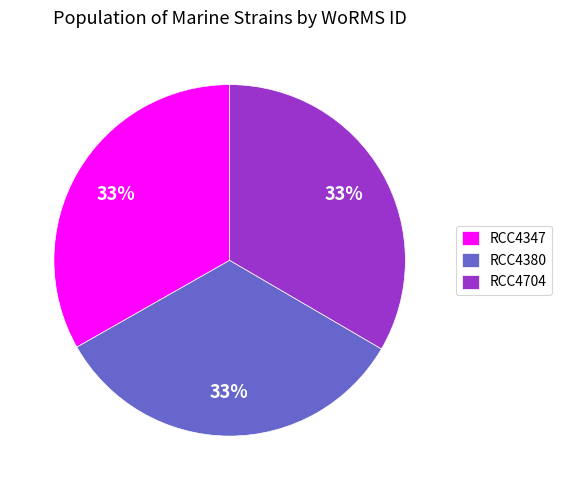

How many slices are in this pie chart?

3